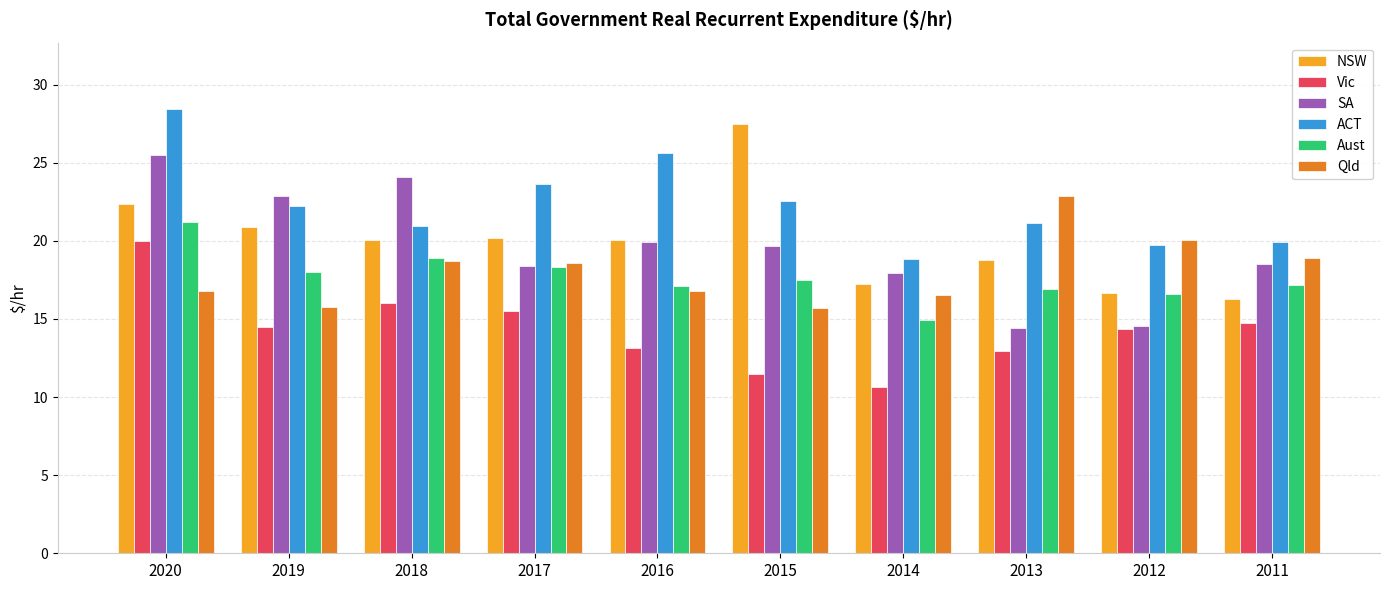

True or false: SA has a value of 28.4 at 2016.

False